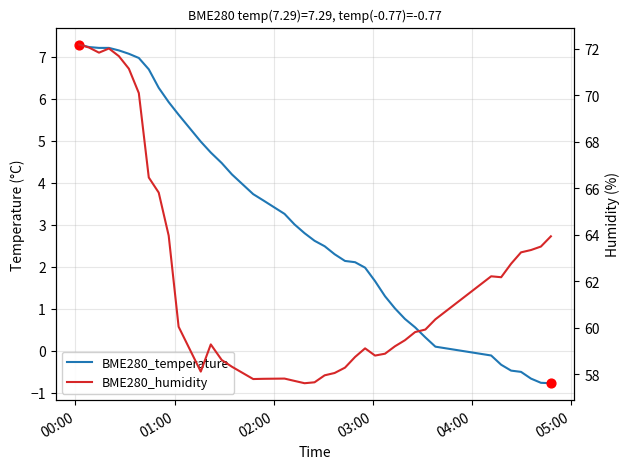

Which series has the widest spread of Y values?

BME280_humidity